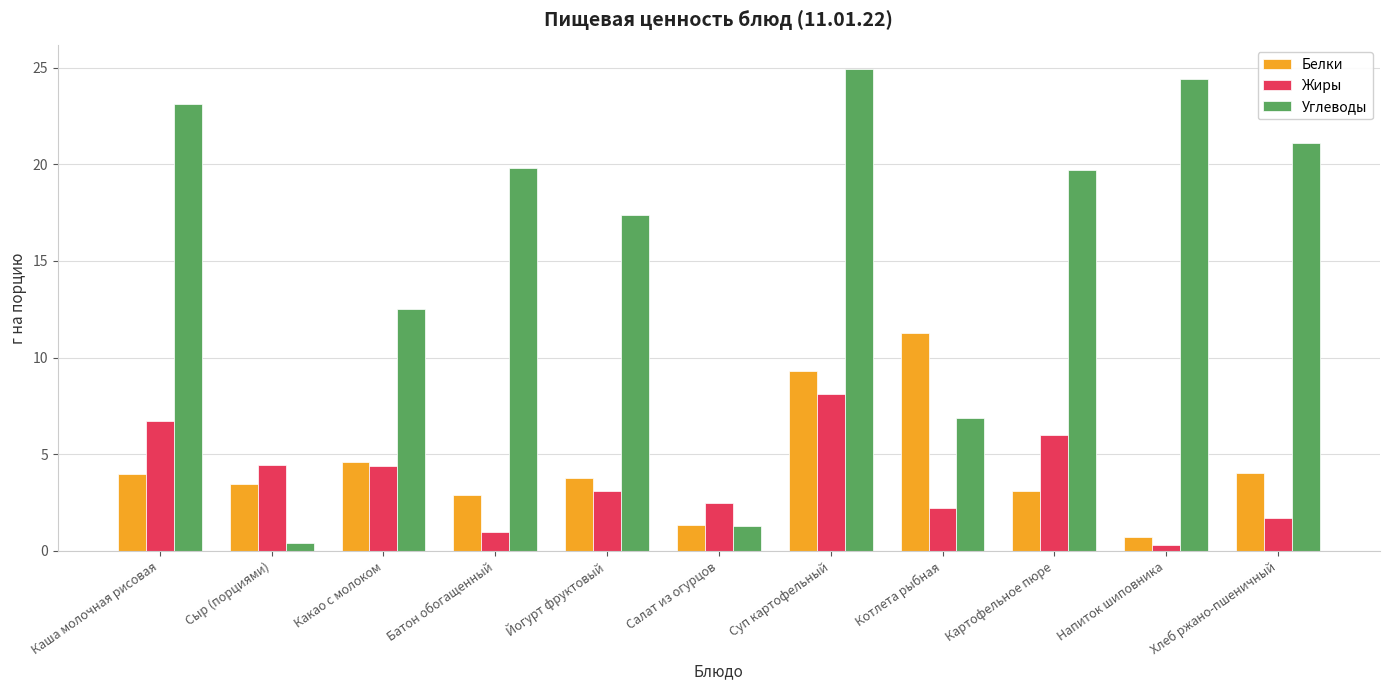

The value of Жиры at Котлета рыбная is 1.1. True or false?

False